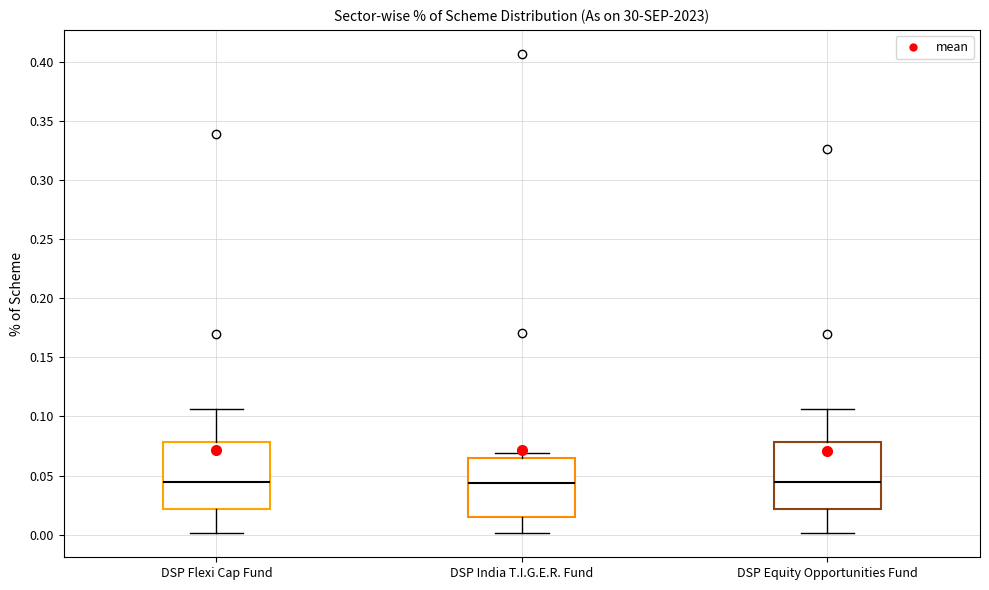

Reading left to right, read every box against the y-axis: the position of its median line, the range the box covers, and the ends of its whiskers. The values are not printed on the chart, so give them approximately, as read against the axis.

DSP Flexi Cap Fund: median 0.045, box 0.020 to 0.080, whiskers 0.000 to 0.105
DSP India T.I.G.E.R. Fund: median 0.045, box 0.015 to 0.065, whiskers 0.000 to 0.070
DSP Equity Opportunities Fund: median 0.045, box 0.020 to 0.080, whiskers 0.000 to 0.105